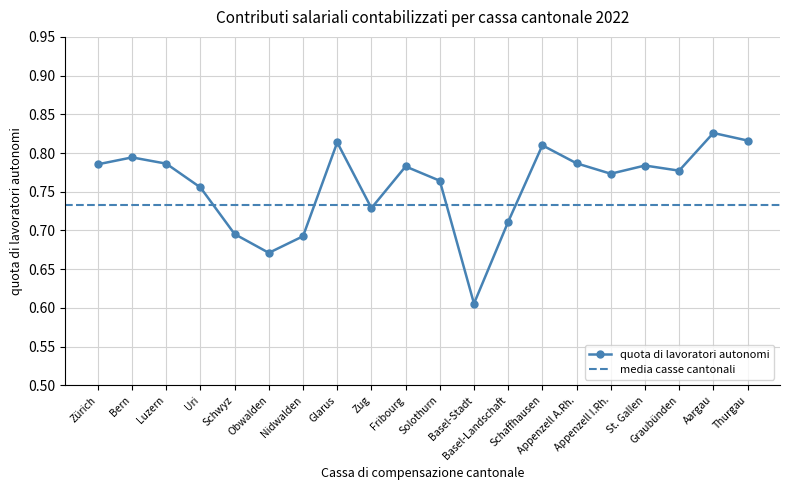

Count the number of data series in this chart.

1